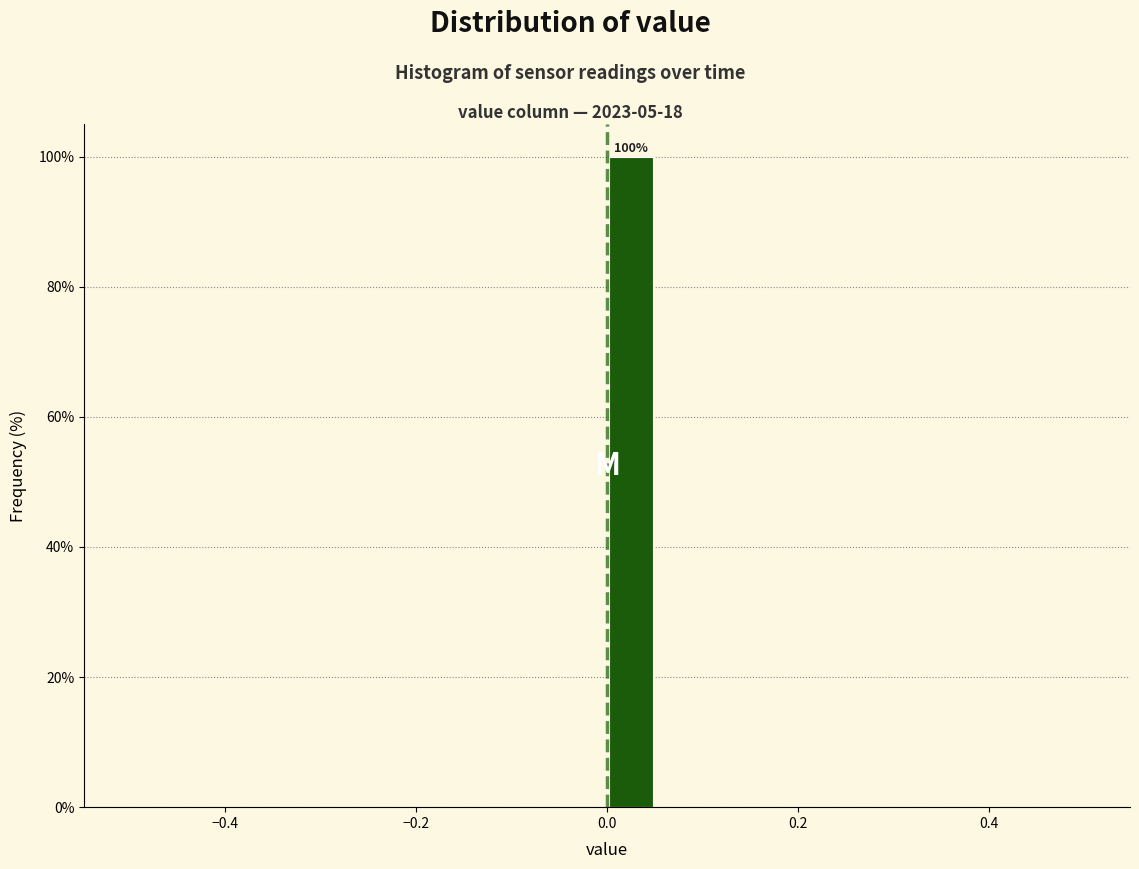

Around what value on the x-axis is the tallest bar? Give the approximate position of its centre, as read against the axis.

0.02